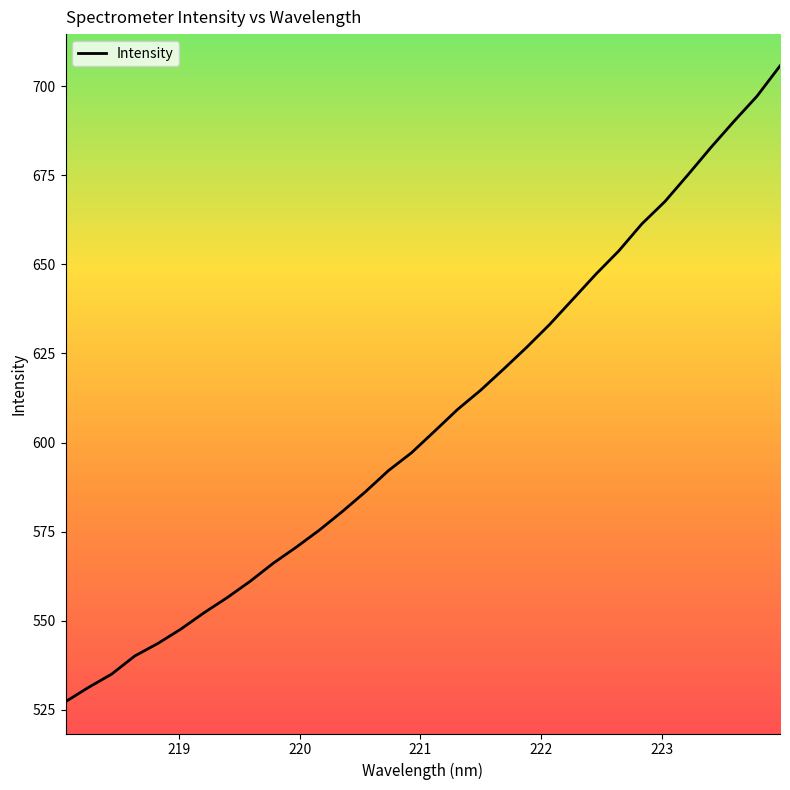

What is the difference between the second highest and minimum values?

170.0